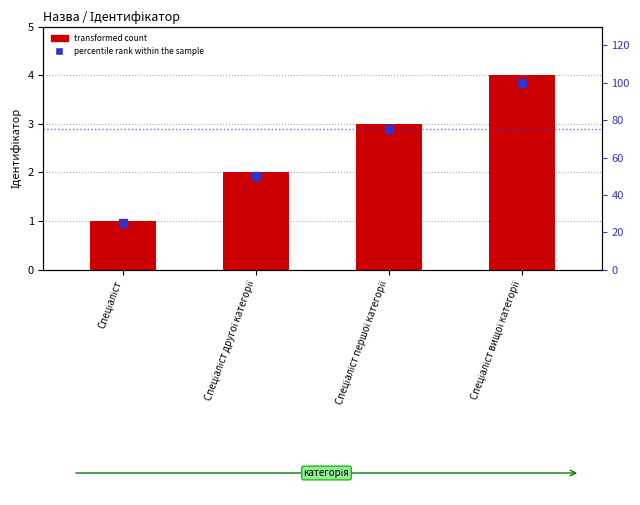

Which series has the largest total across all categories?

percentile rank within the sample